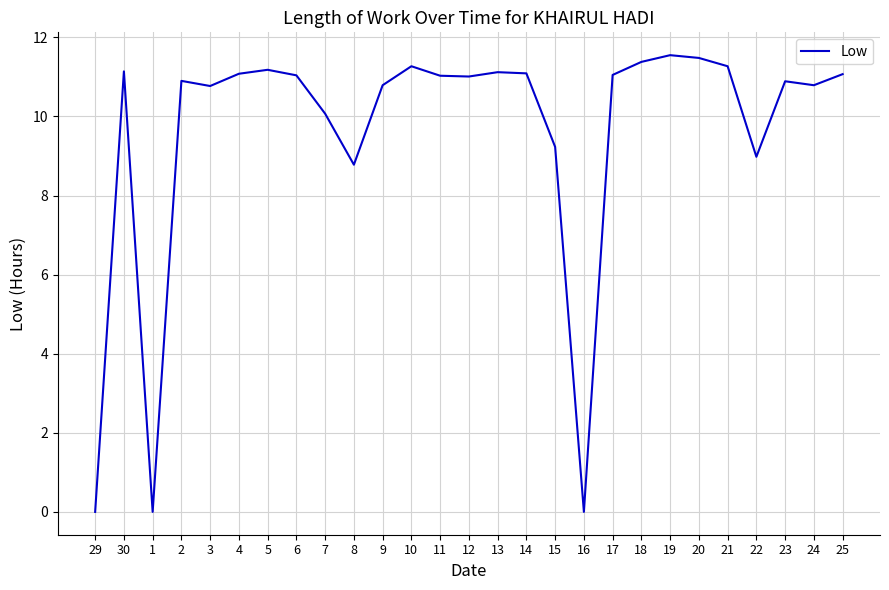

The value at 6 is 11.0. True or false?

True